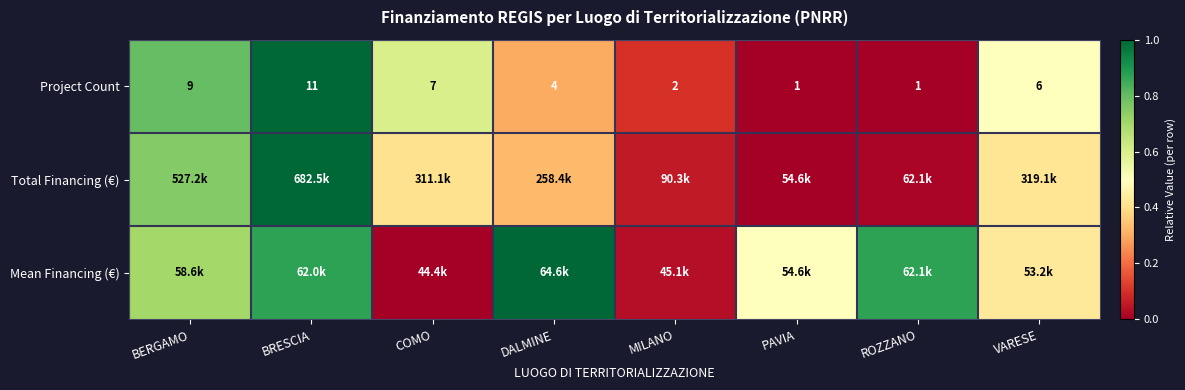

Where is Project Count nearest to the value 6?

VARESE